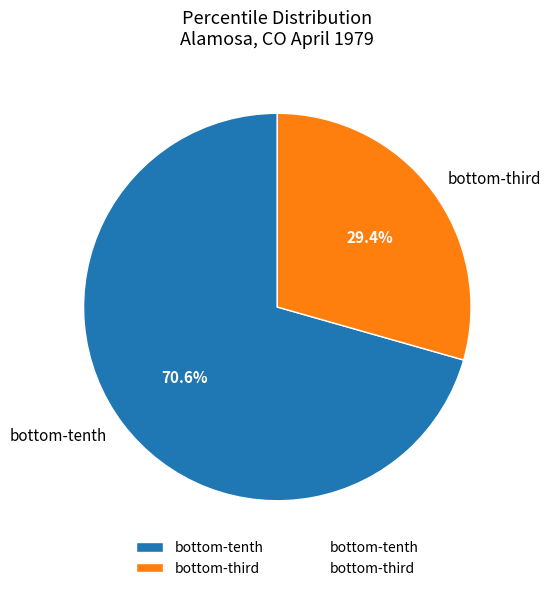

Which category accounts for the majority?

bottom-tenth